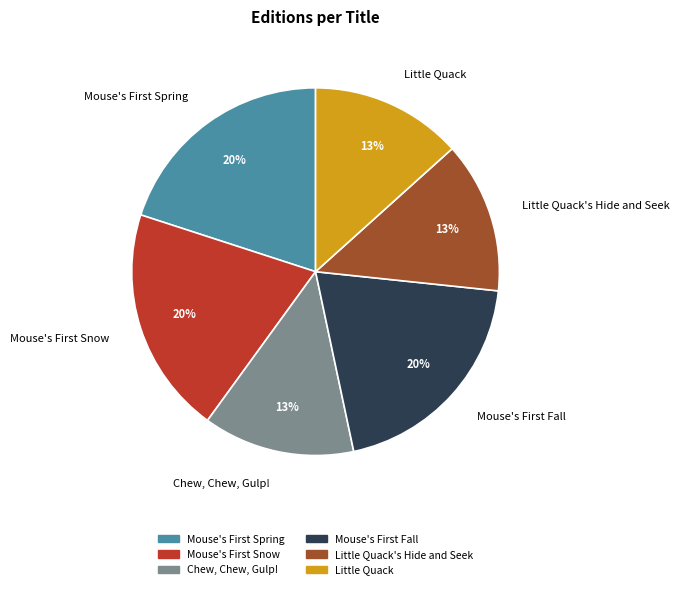

Does any single category account for the majority?

No